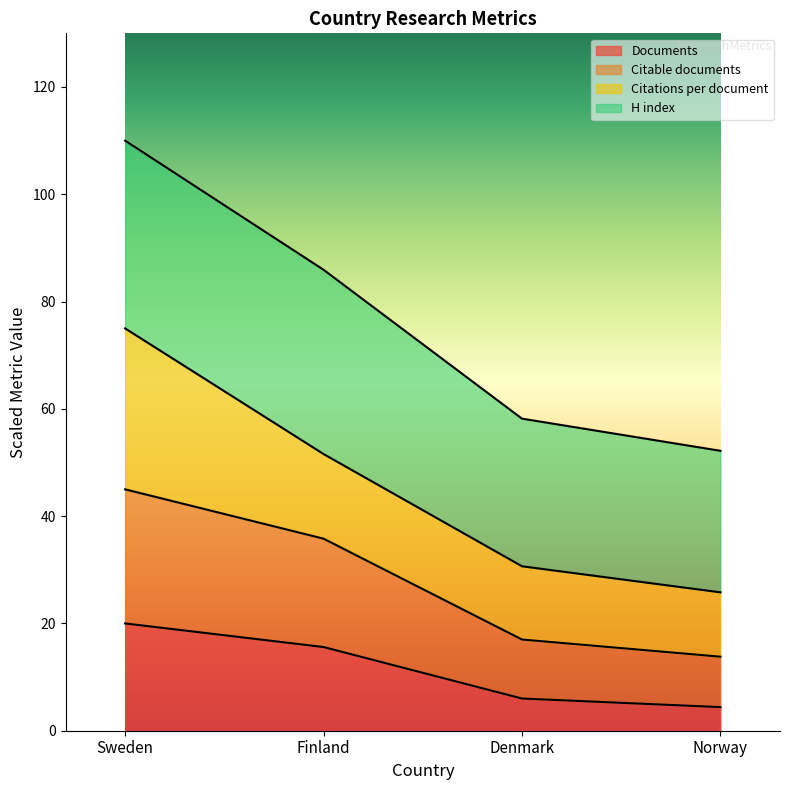

How many data points in Citable documents are above 35?

2